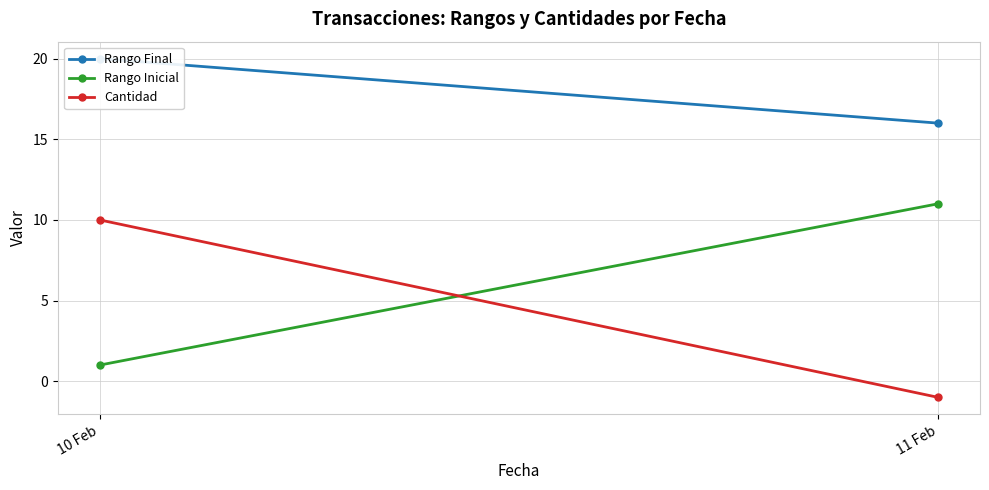

Is the value of Rango Final at 11 Feb greater than the value of Rango Inicial at 11 Feb?

Yes